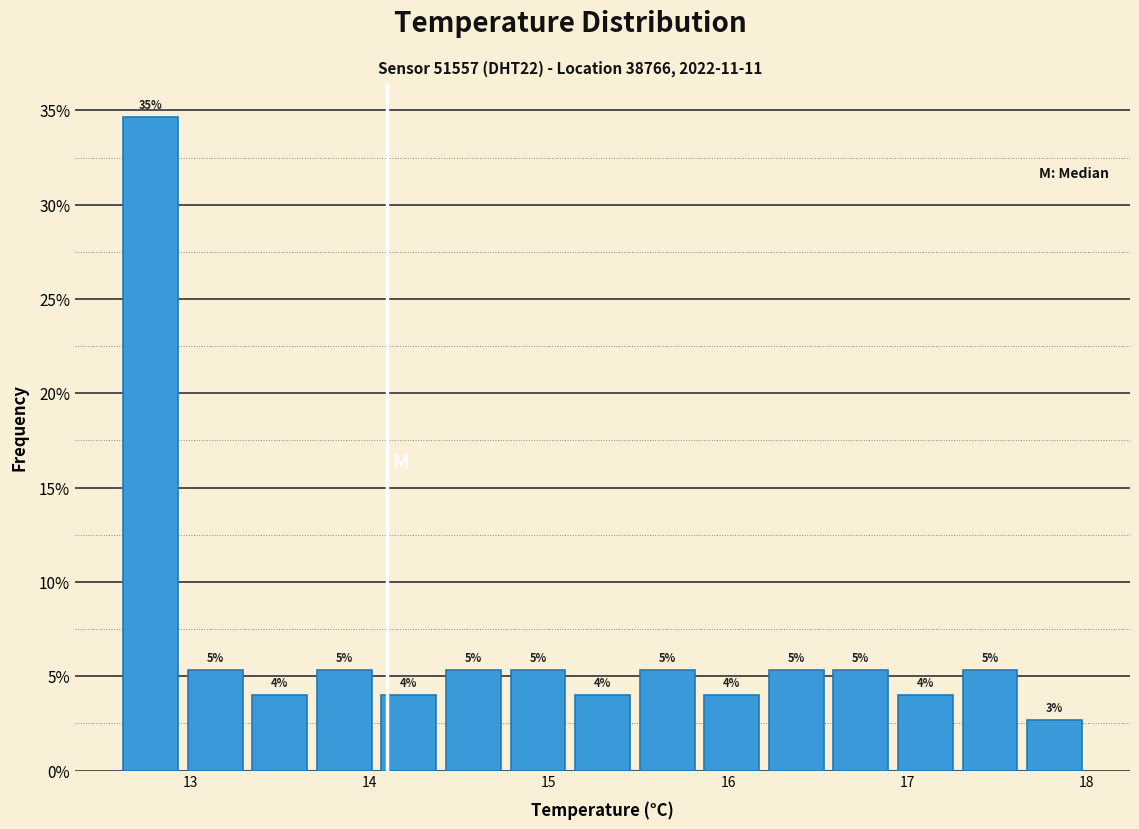

Around what value on the x-axis is the tallest bar? Give the approximate position of its centre, as read against the axis.

12.8